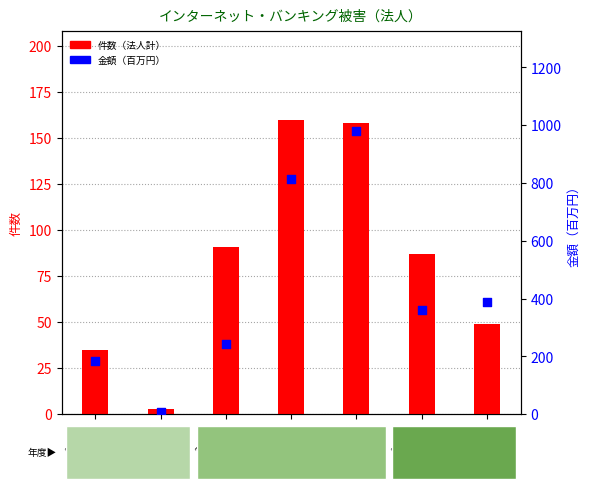

At which category is the sum across all series the highest?

27年度